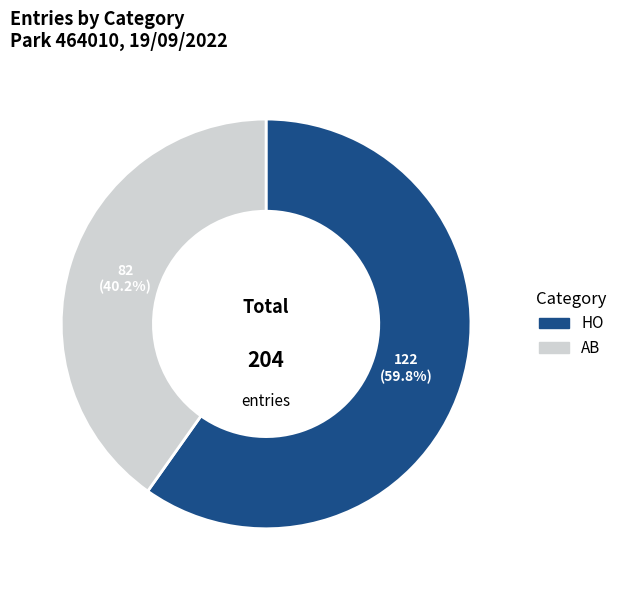

To the nearest percent, what is the difference between the AB and HO slice percentages?

20%